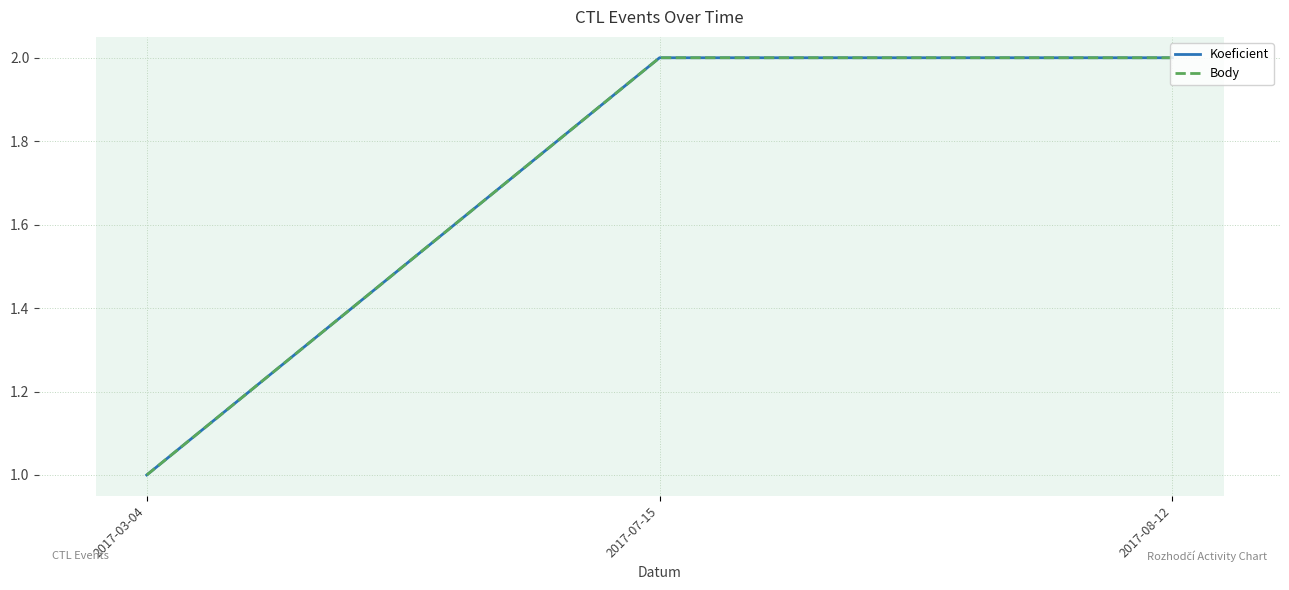

What is the value of the Body point at the 2nd from the left?

2